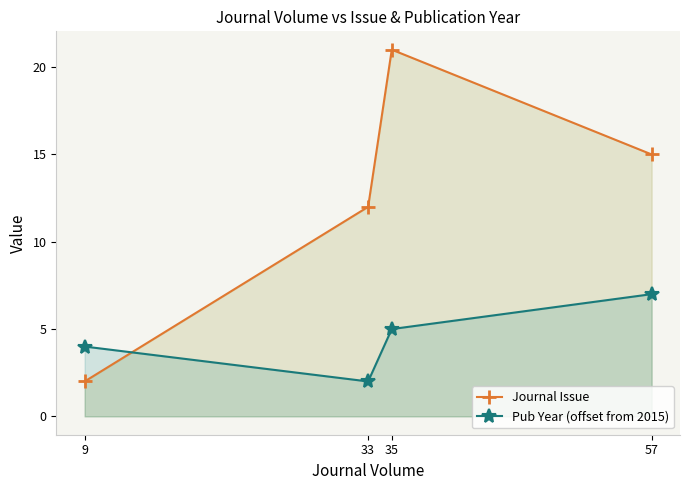

What are all the series names shown in the legend?

Journal Issue, Pub Year (offset from 2015)